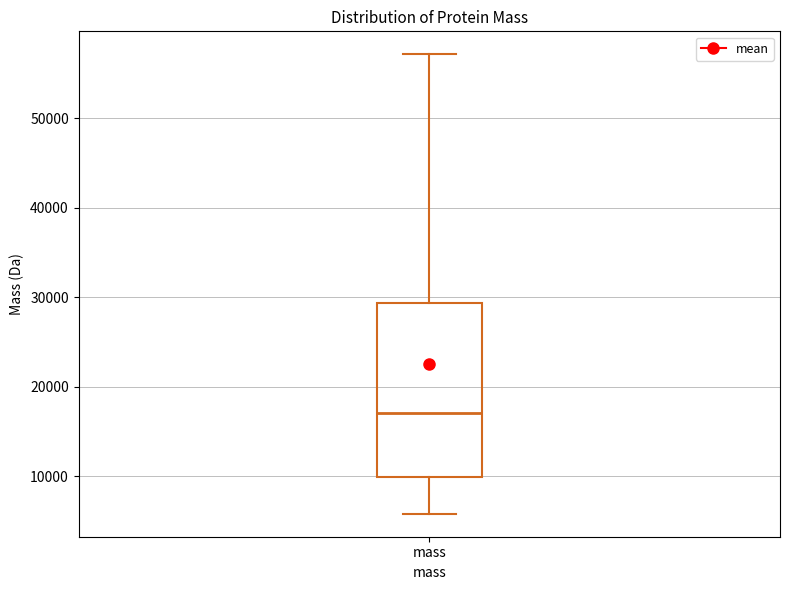

Transcribe this box plot: give where the median line is, the range the box spans, and where the two whiskers end, as read against the y-axis. The values are not printed on the chart, so give them approximately, as read against the axis.

median 17000, box 10000 to 29000, whiskers 6000 to 57000